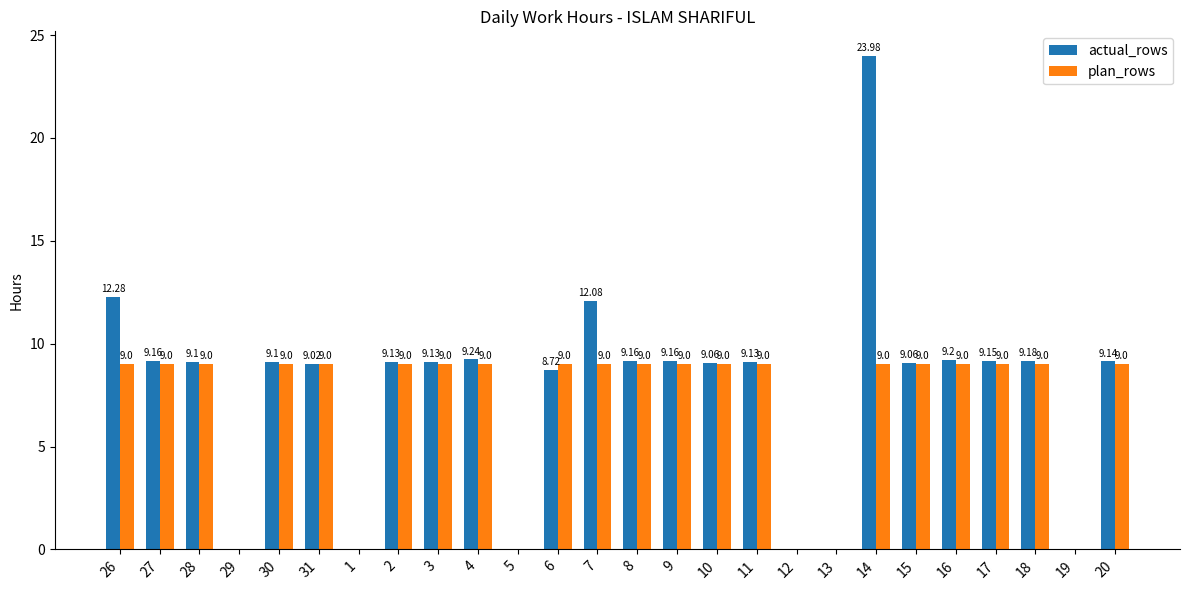

What is the spread (max minus min) of values at 20?

0.1